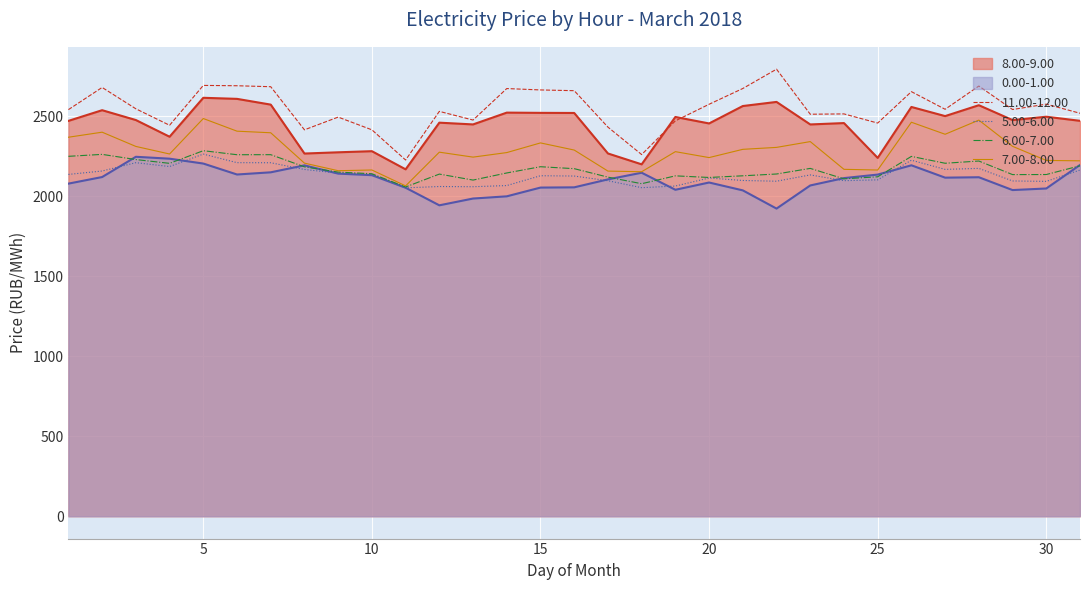

Does the chart display data point markers on the line(s)?

No